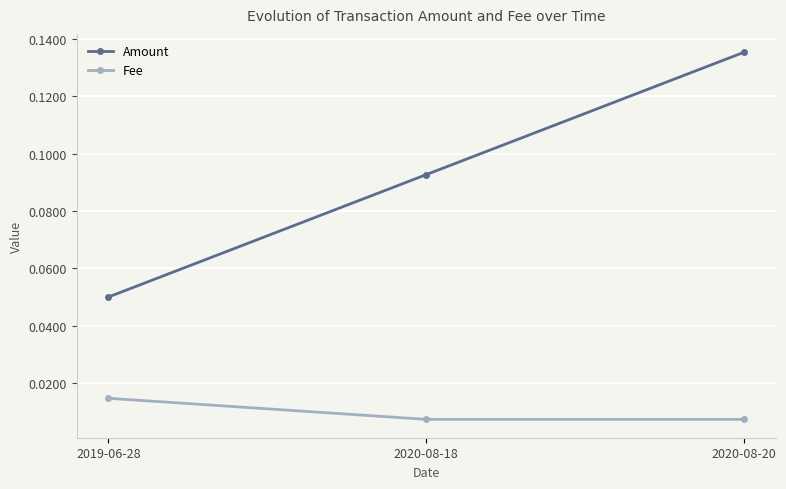

Which category has the highest value in the Amount series?

2020-08-20